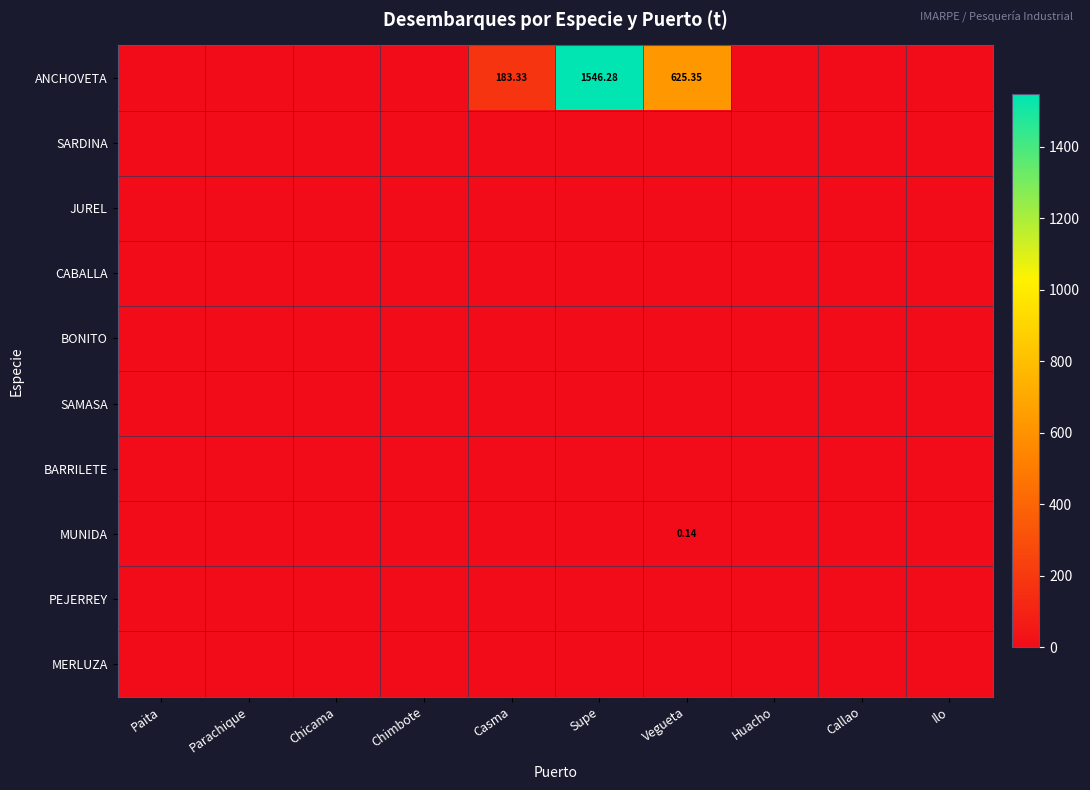

How many series are shown in this chart?

10